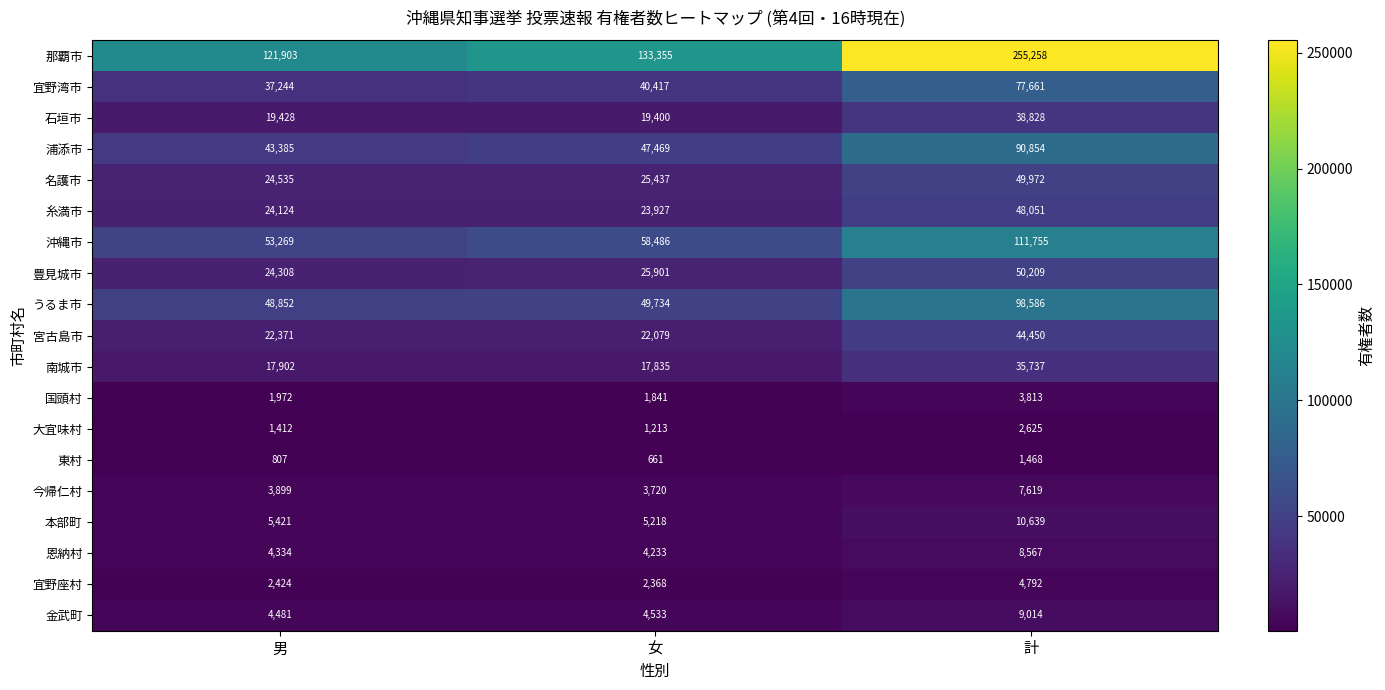

Which series has the largest range (max minus min)?

那覇市